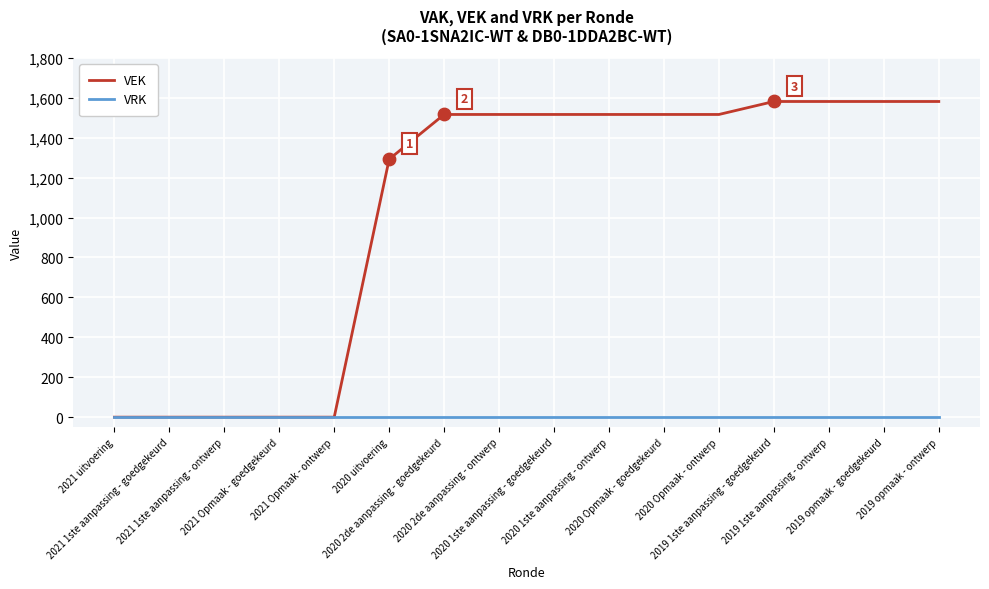

Which series has the largest range (max minus min)?

VEK